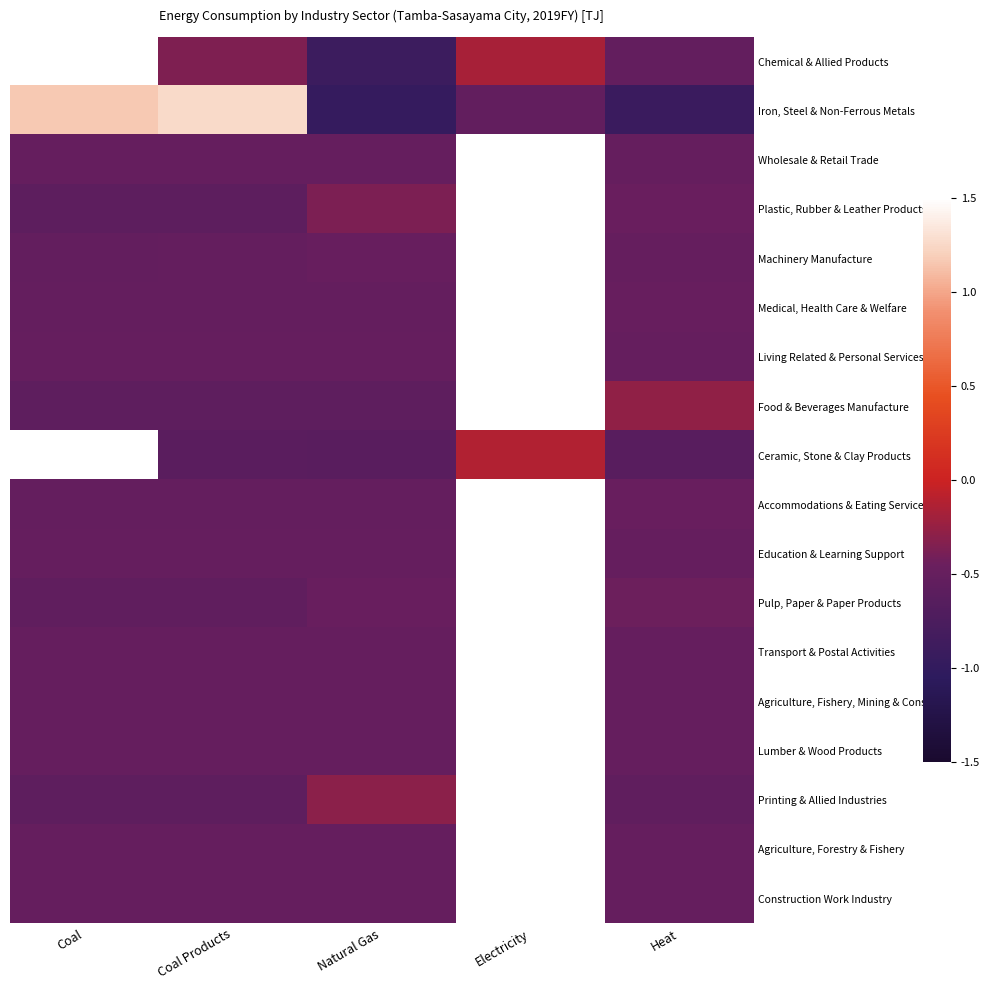

What is the total value across all series at Natural Gas?

-9.7